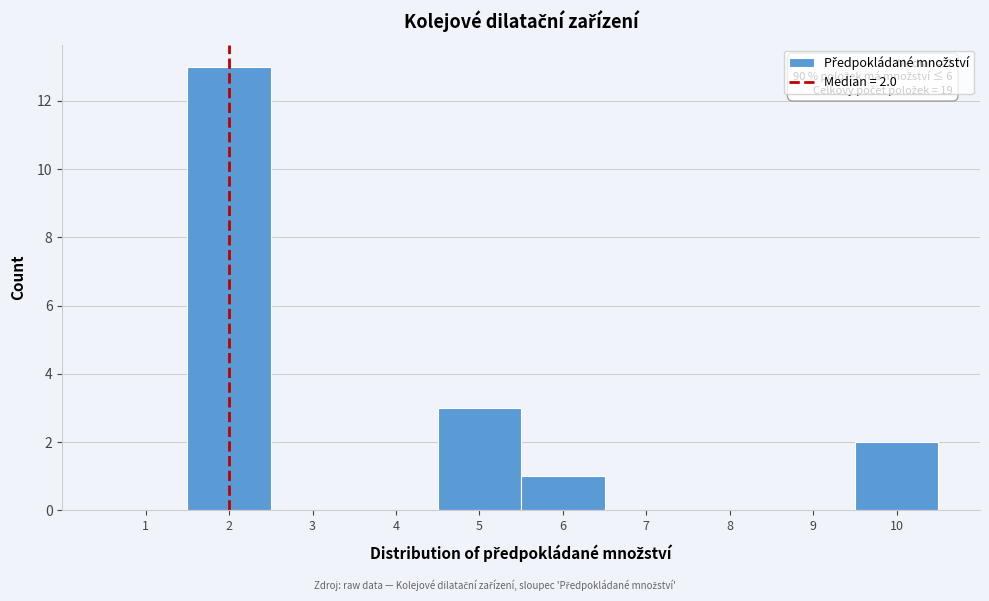

Which range on the x-axis has the tallest bar?

1.5 to 2.5